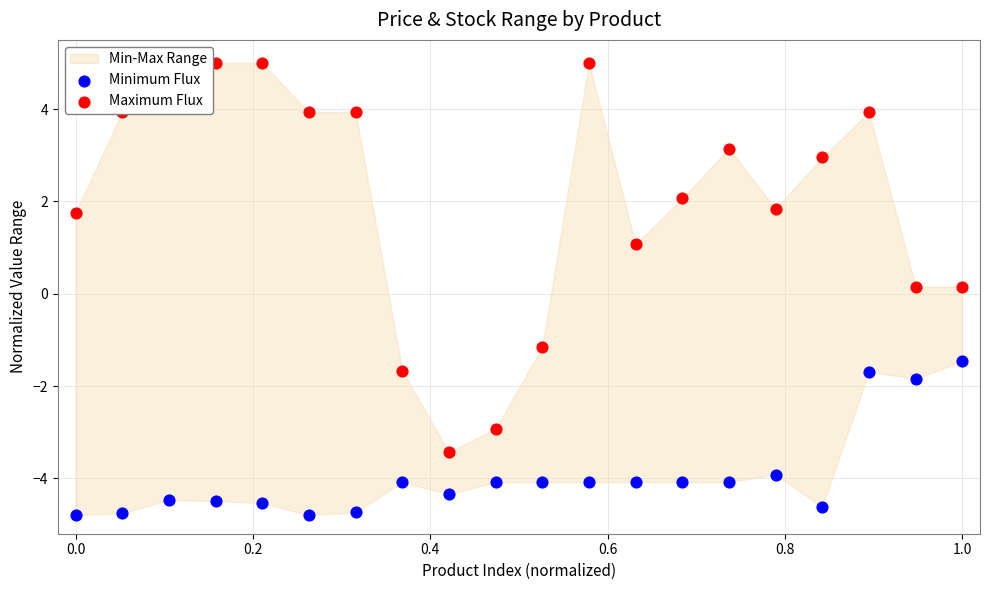

Which series reaches the minimum Y coordinate?

Minimum Flux